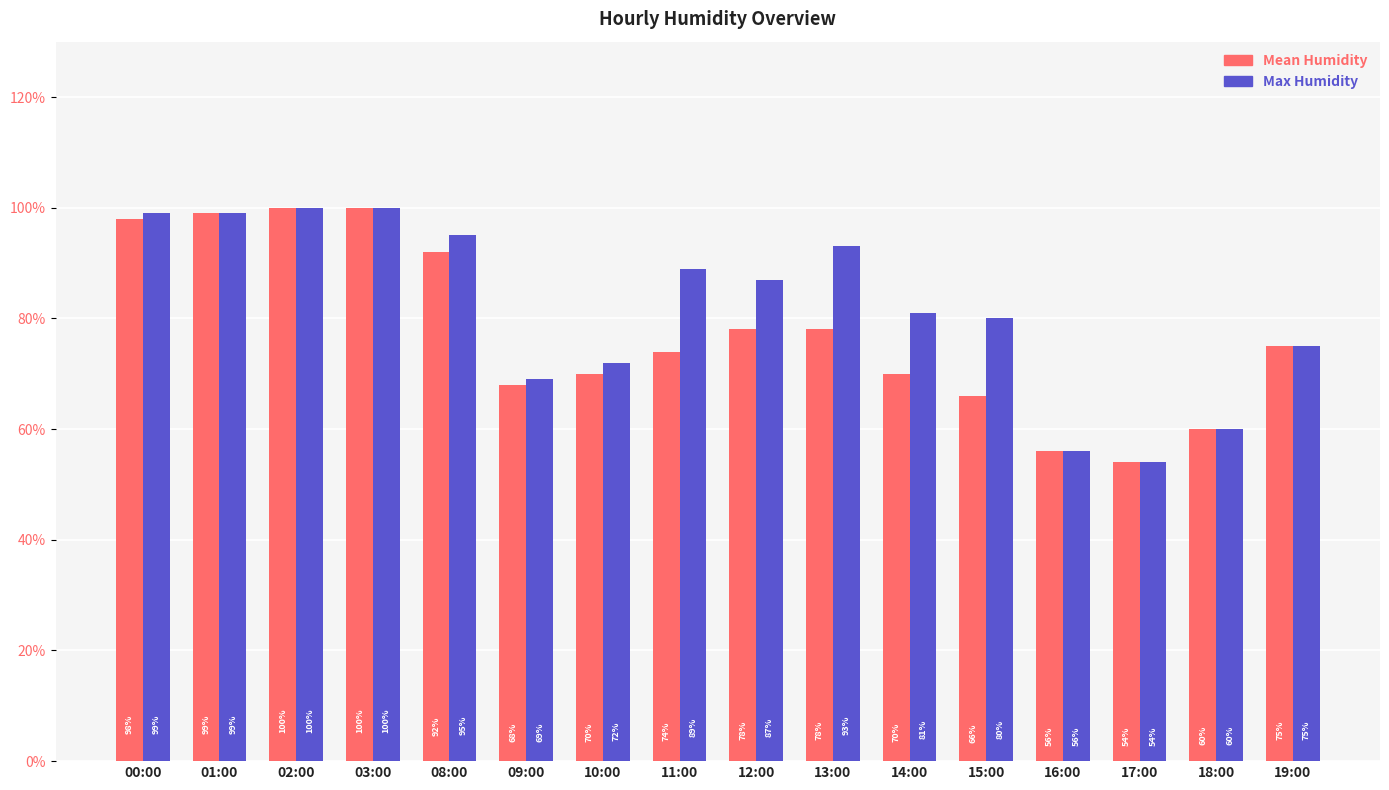

What is the total value across all series at 11:00?

163